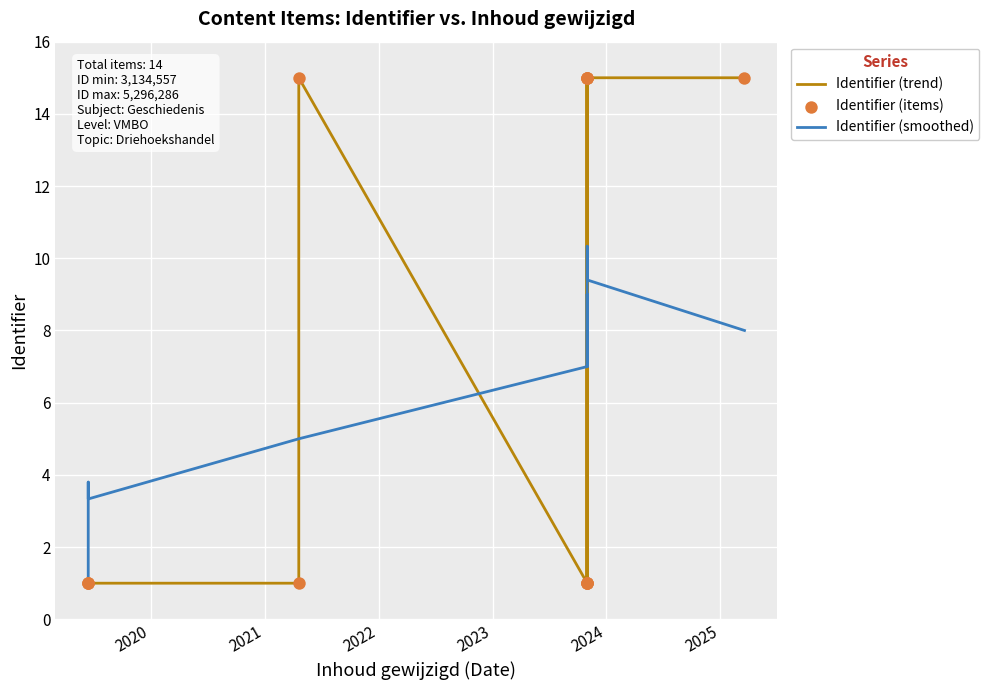

What are all the series names shown in the legend?

Identifier (trend), Identifier (smoothed), Identifier (items)